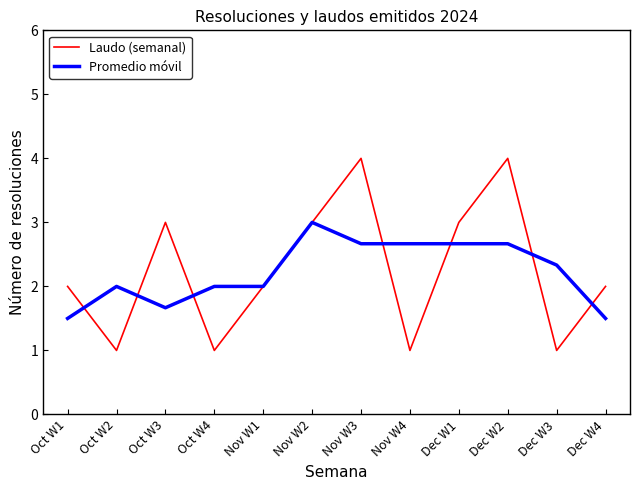

Between which two adjacent categories do Laudo (semanal) and Promedio móvil first intersect?

Oct W1 and Oct W2